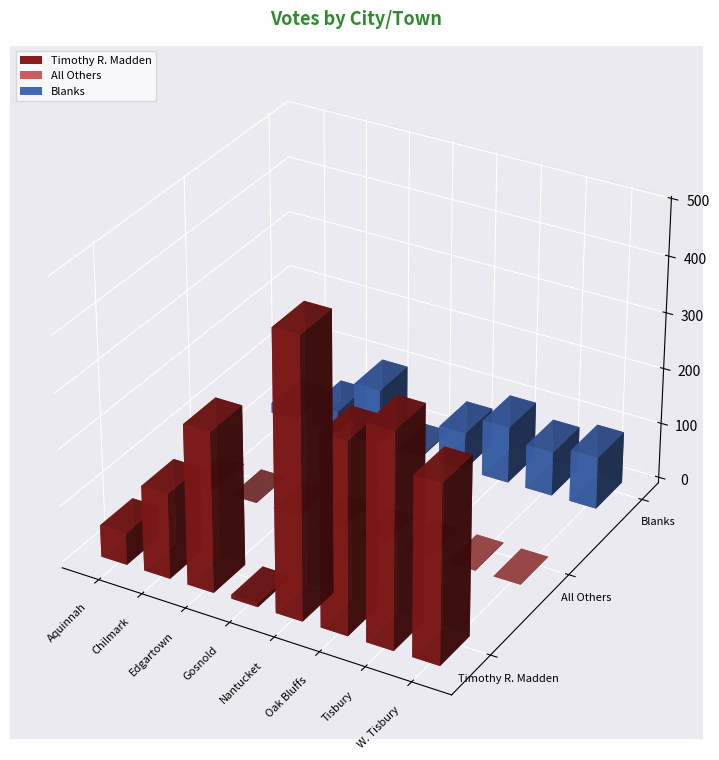

Which series has the largest range (max minus min)?

Timothy R. Madden